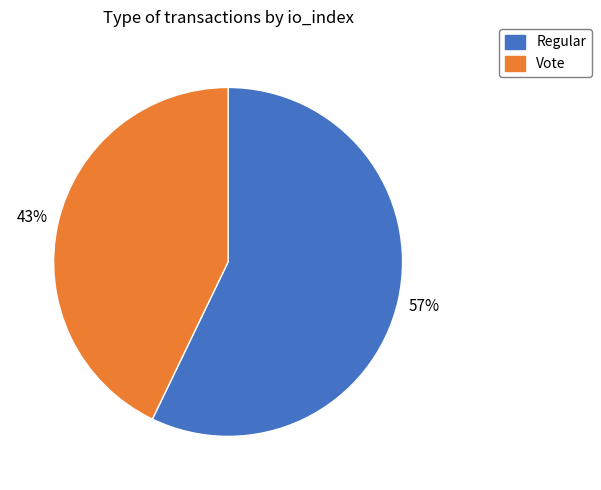

Do Regular and Vote together represent more than half of the pie?

Yes